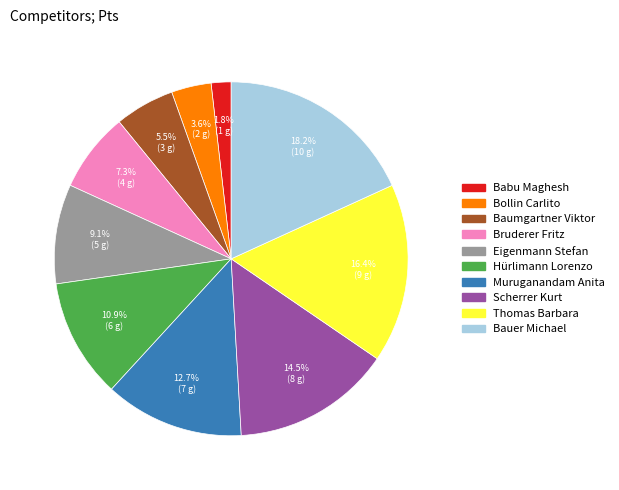

True or false: Bruderer Fritz accounts for 1% of the total.

False